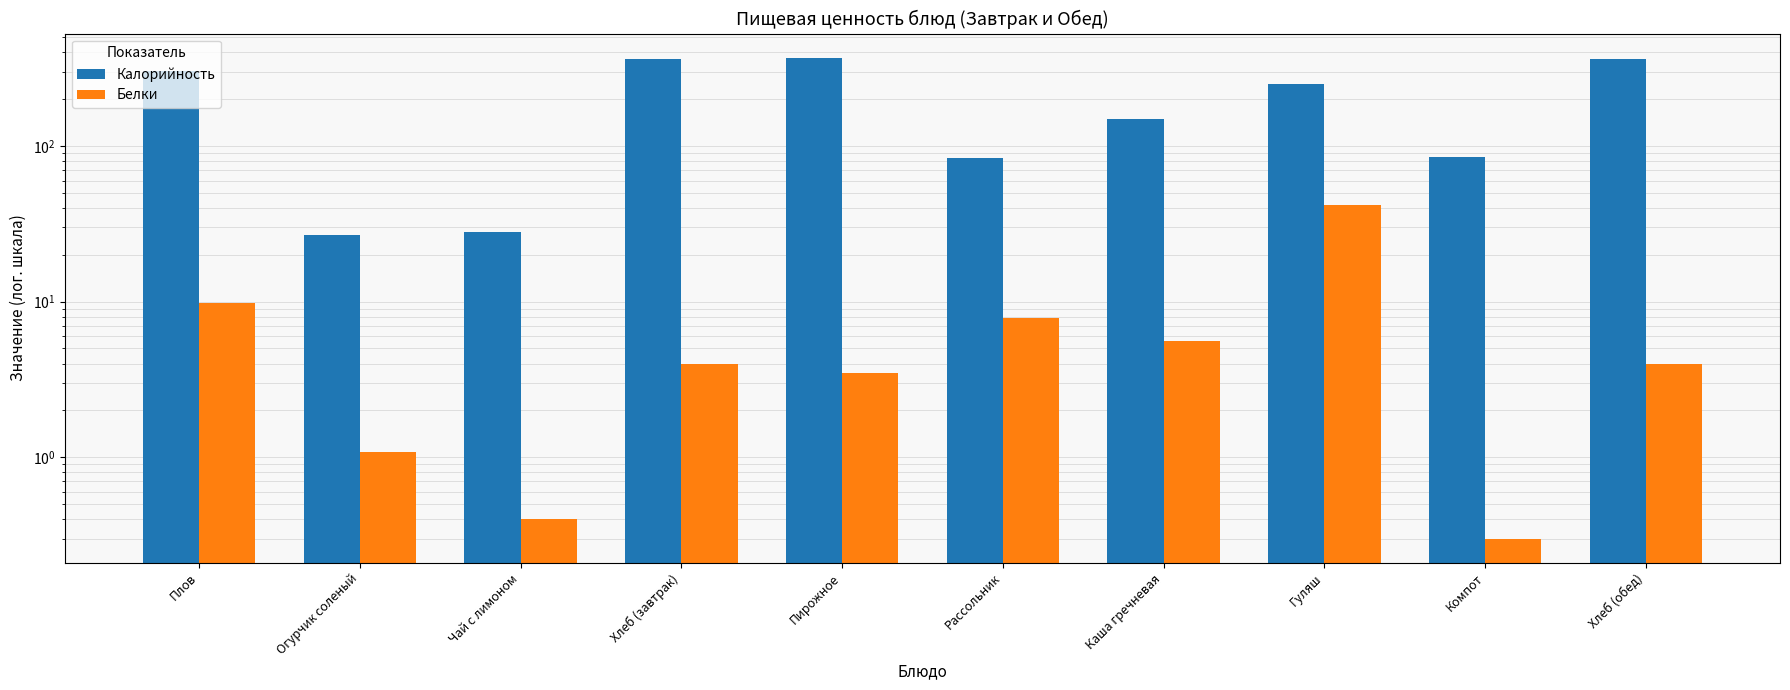

Is it true that Белки equals 2.3 at Каша гречневая?

False